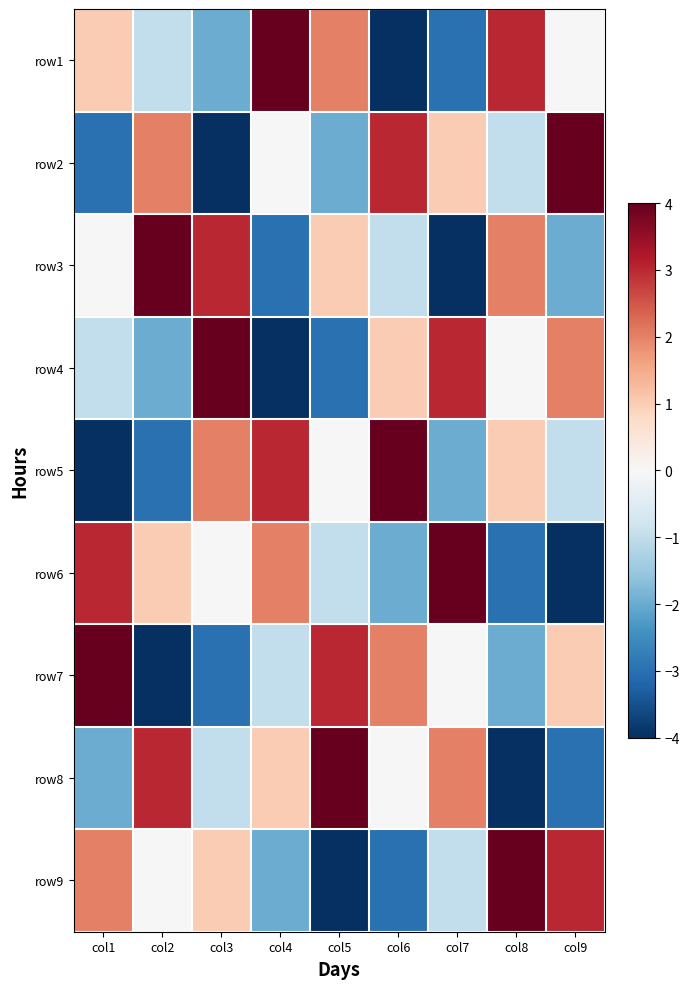

At how many categories does at least one series exceed 2?

9